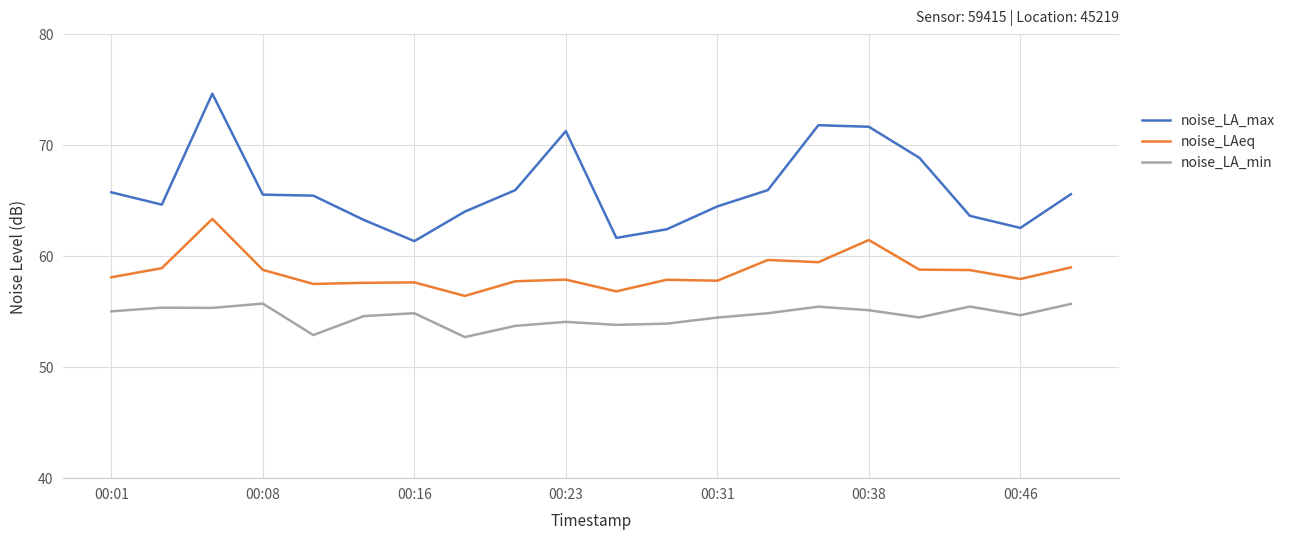

Which series has the largest range (max minus min)?

noise_LA_max